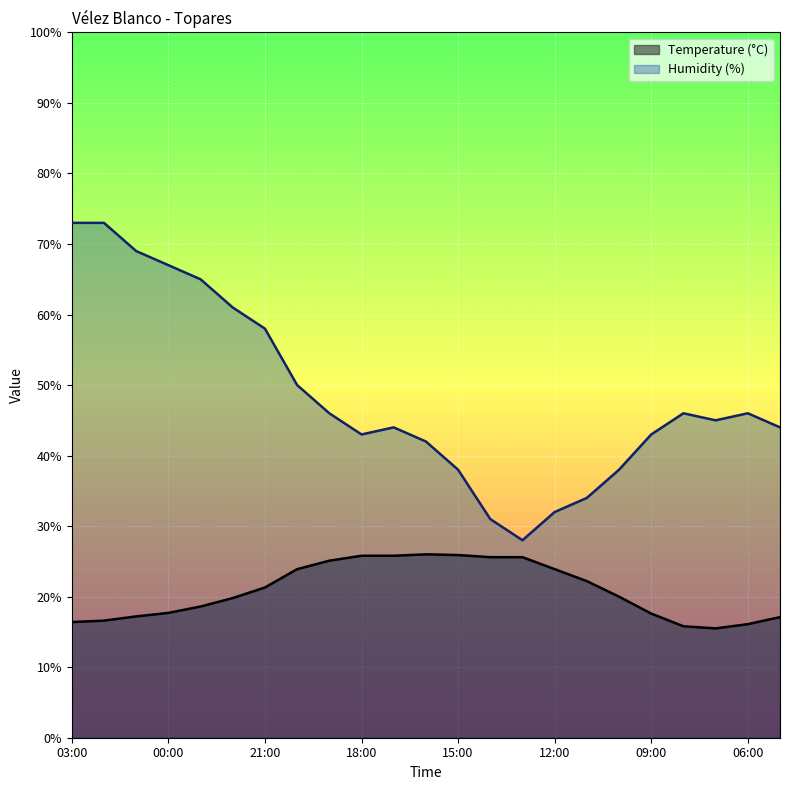

List the series in order of their overall mean, lowest first.

Temperature (°C), Humidity (%)